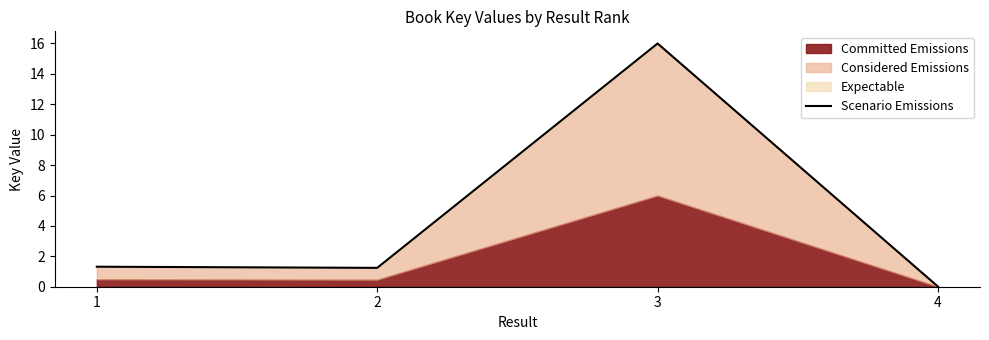

Reading left to right, transcribe all the data shown in this chart.

1.3	1.2	16.0	0.0